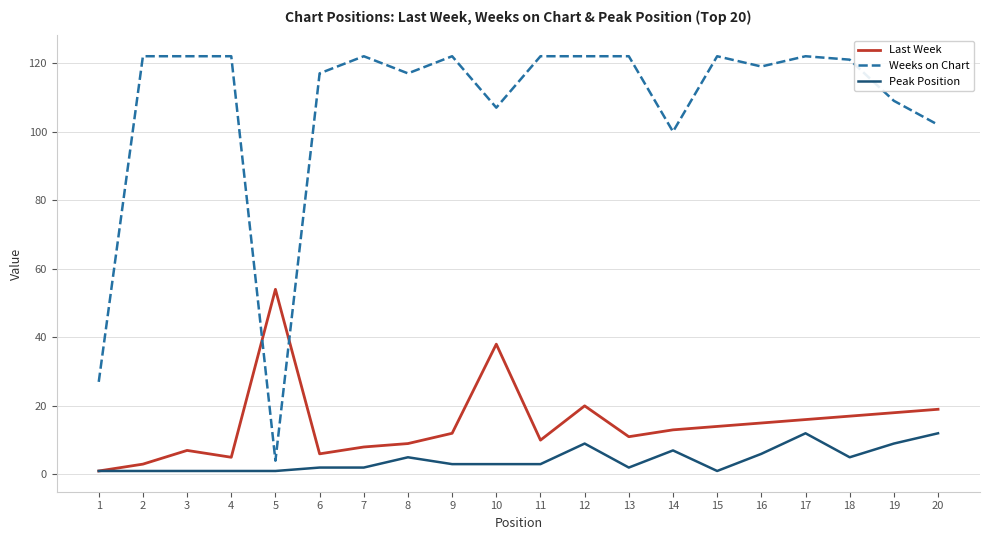

Which series has the largest range (max minus min)?

Weeks on Chart